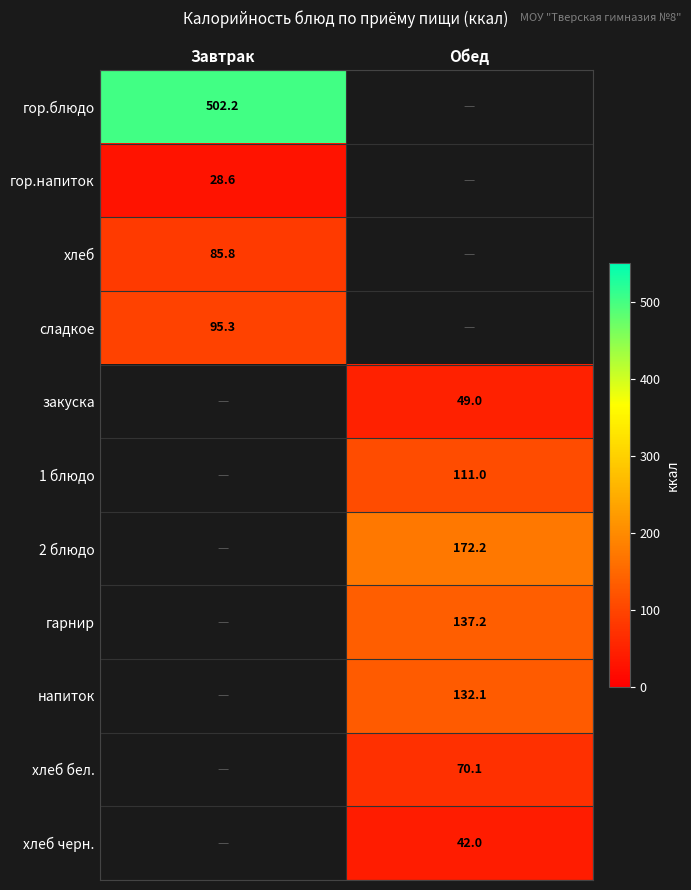

What is the difference between the highest and lowest values at Завтрак?

473.6